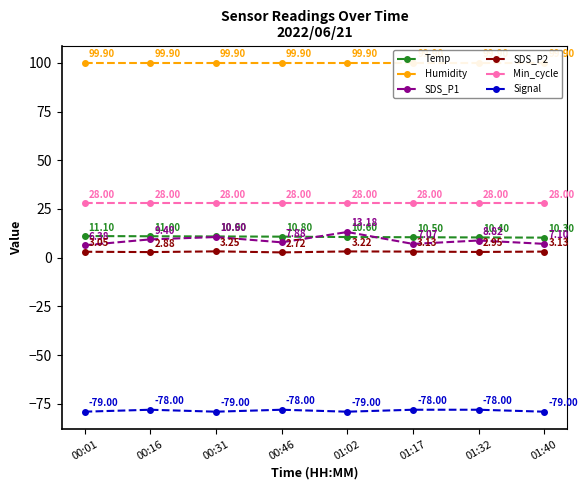

How many distinct data groups are displayed?

6